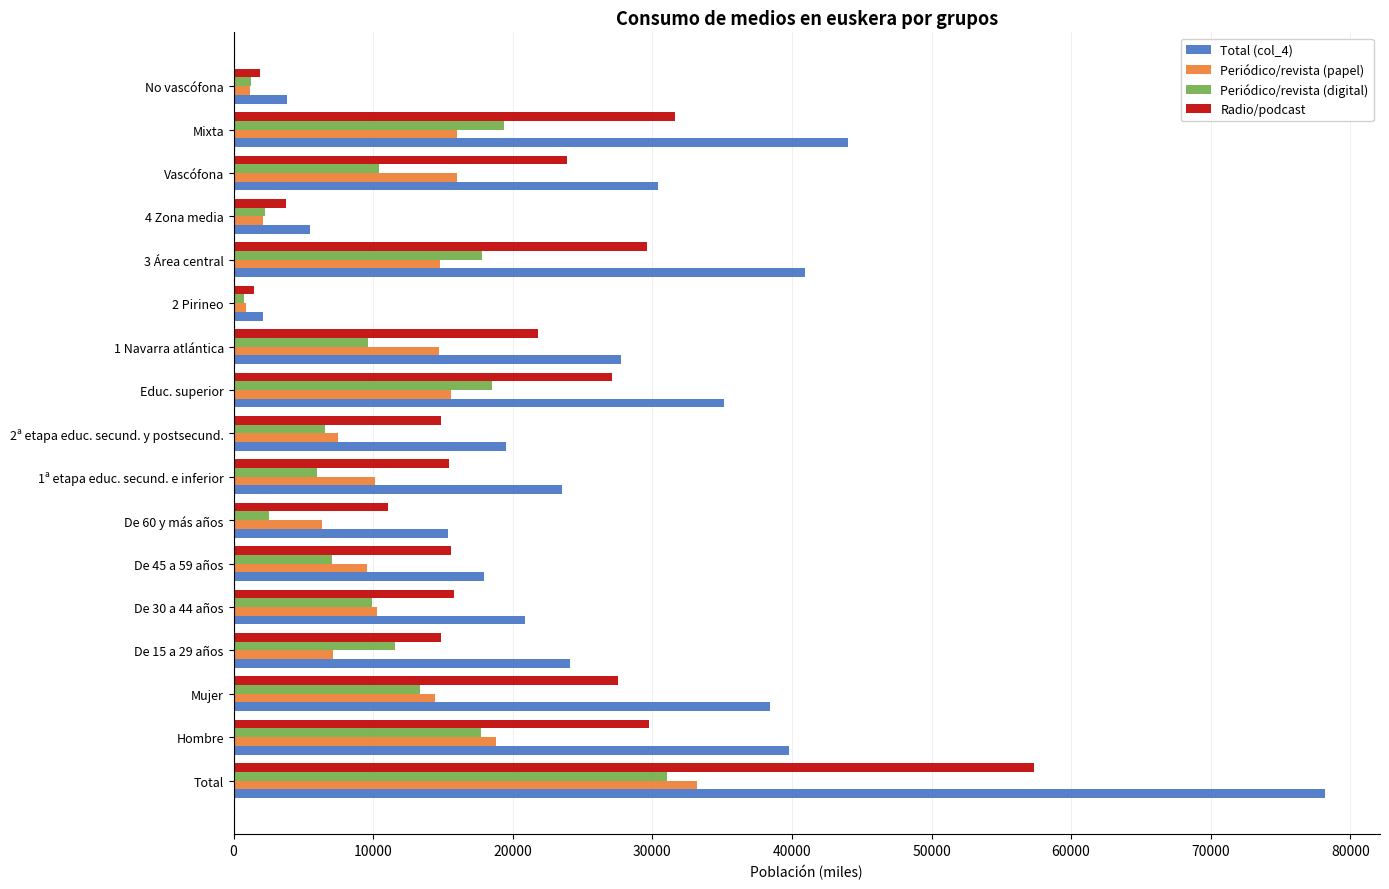

What is the minimum value for Total (col_4)?

2130.4